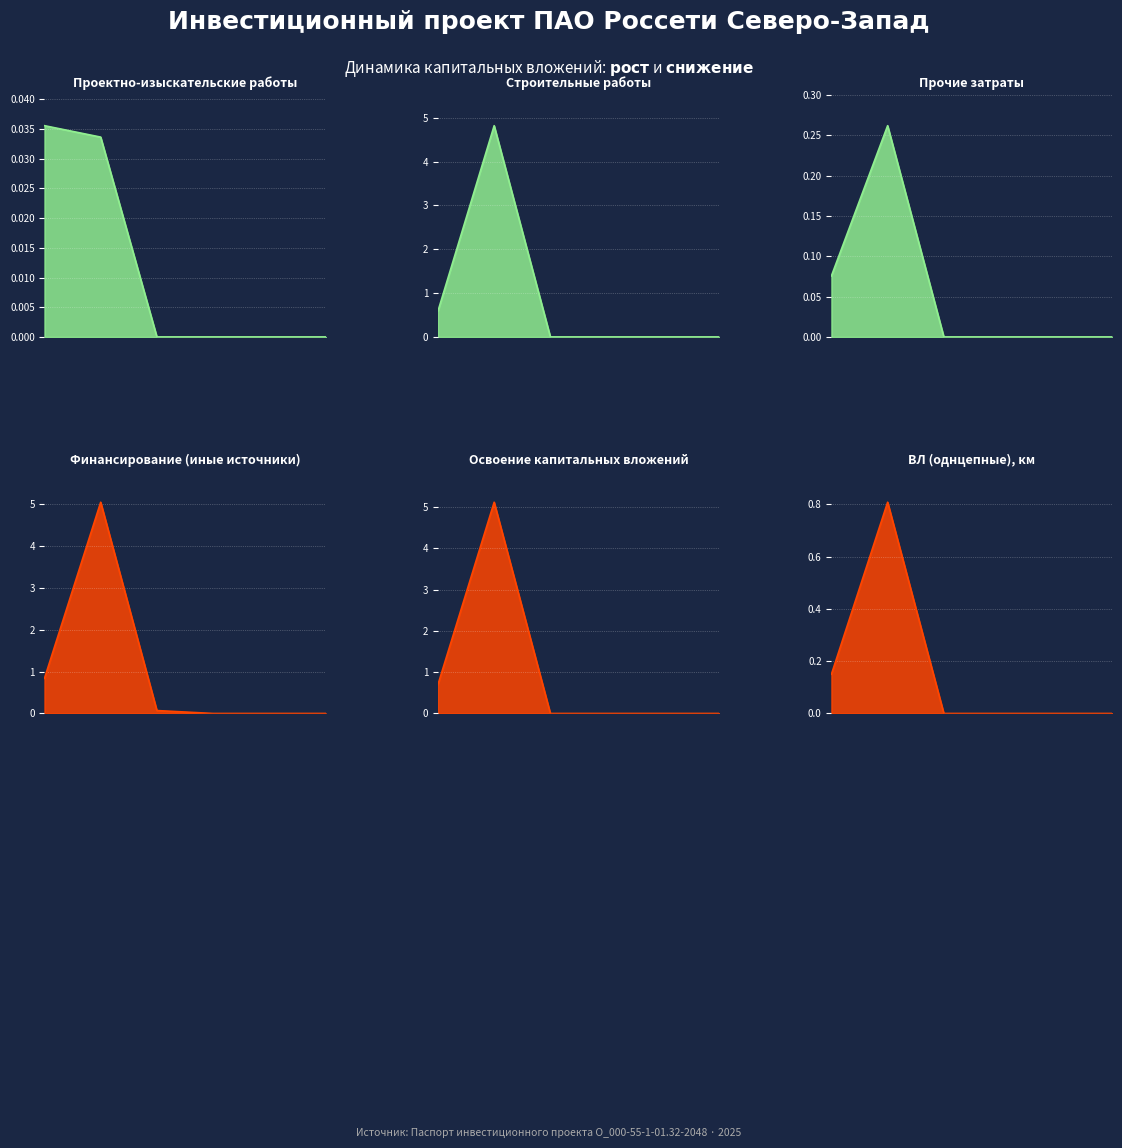

Which series has the largest total across all categories?

Финансирование (иные источники)